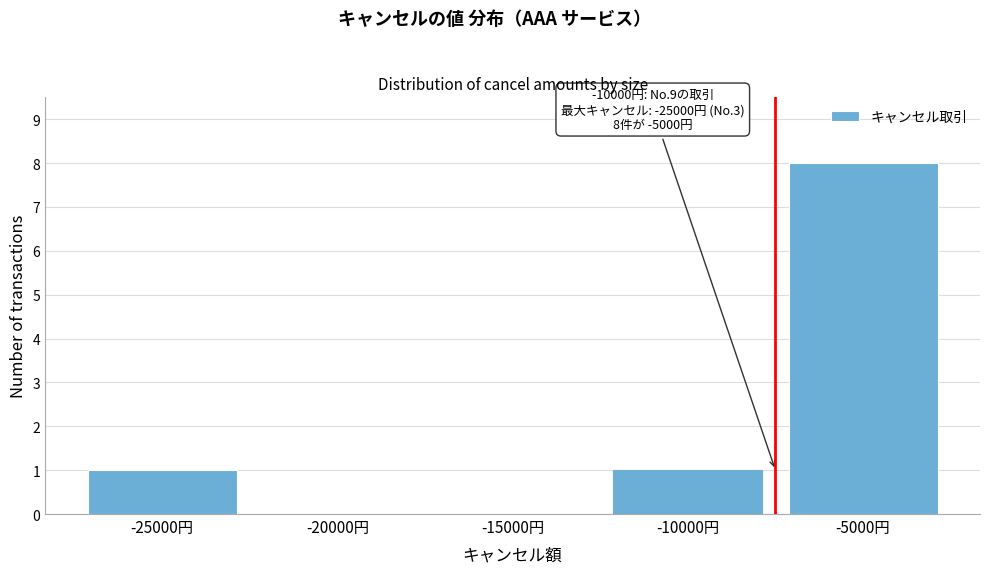

Reading right to left, what are all the values shown in this chart?

-5000円=8	-10000円=1	-15000円=0	-20000円=0	-25000円=1